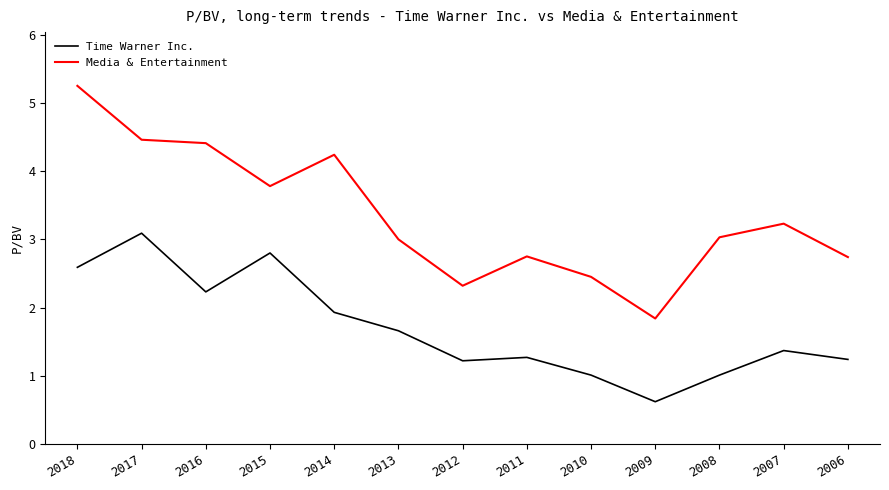

In Media & Entertainment, how many points are higher than both neighbors (excluding endpoints)?

3